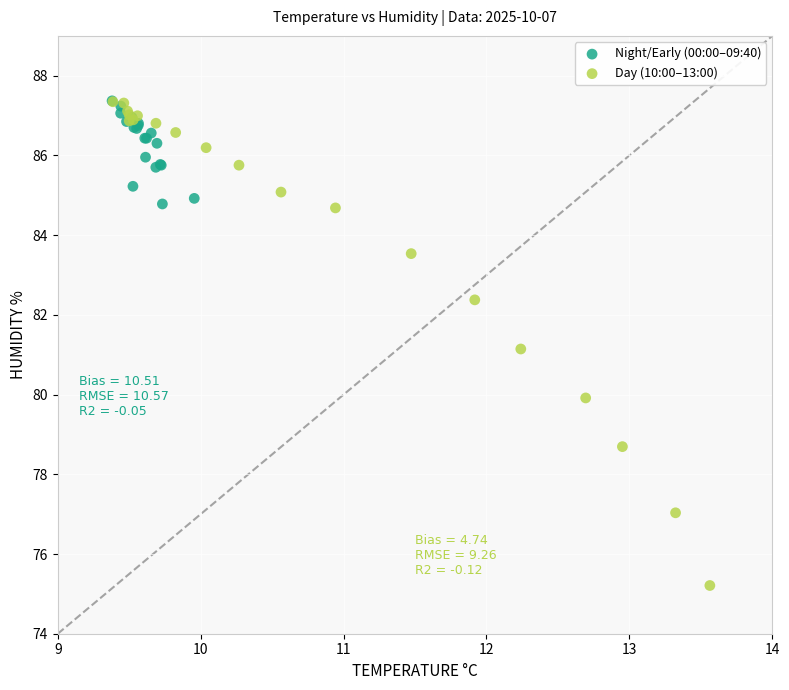

Which series reaches the minimum Y coordinate?

Day (10:00–13:00)